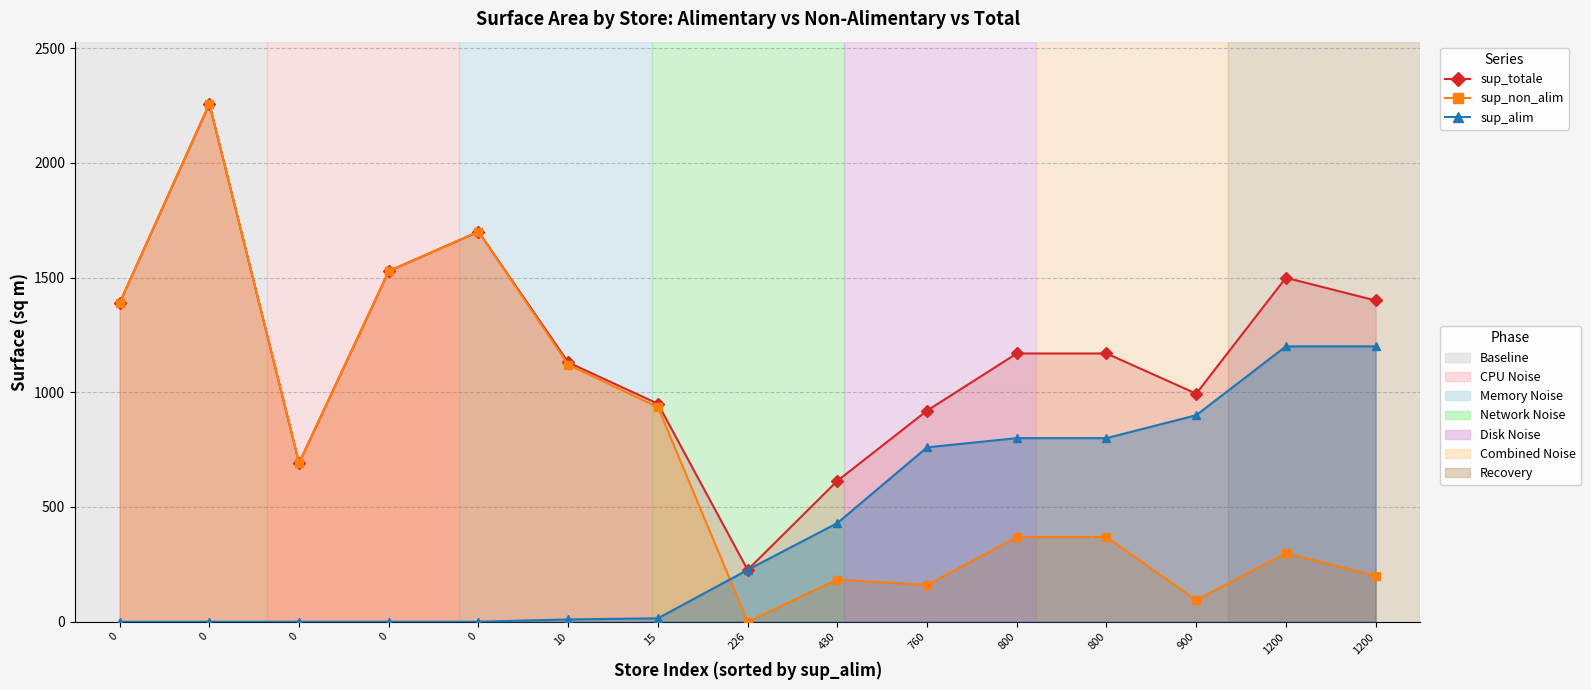

Does the chart have visible grid lines?

Yes